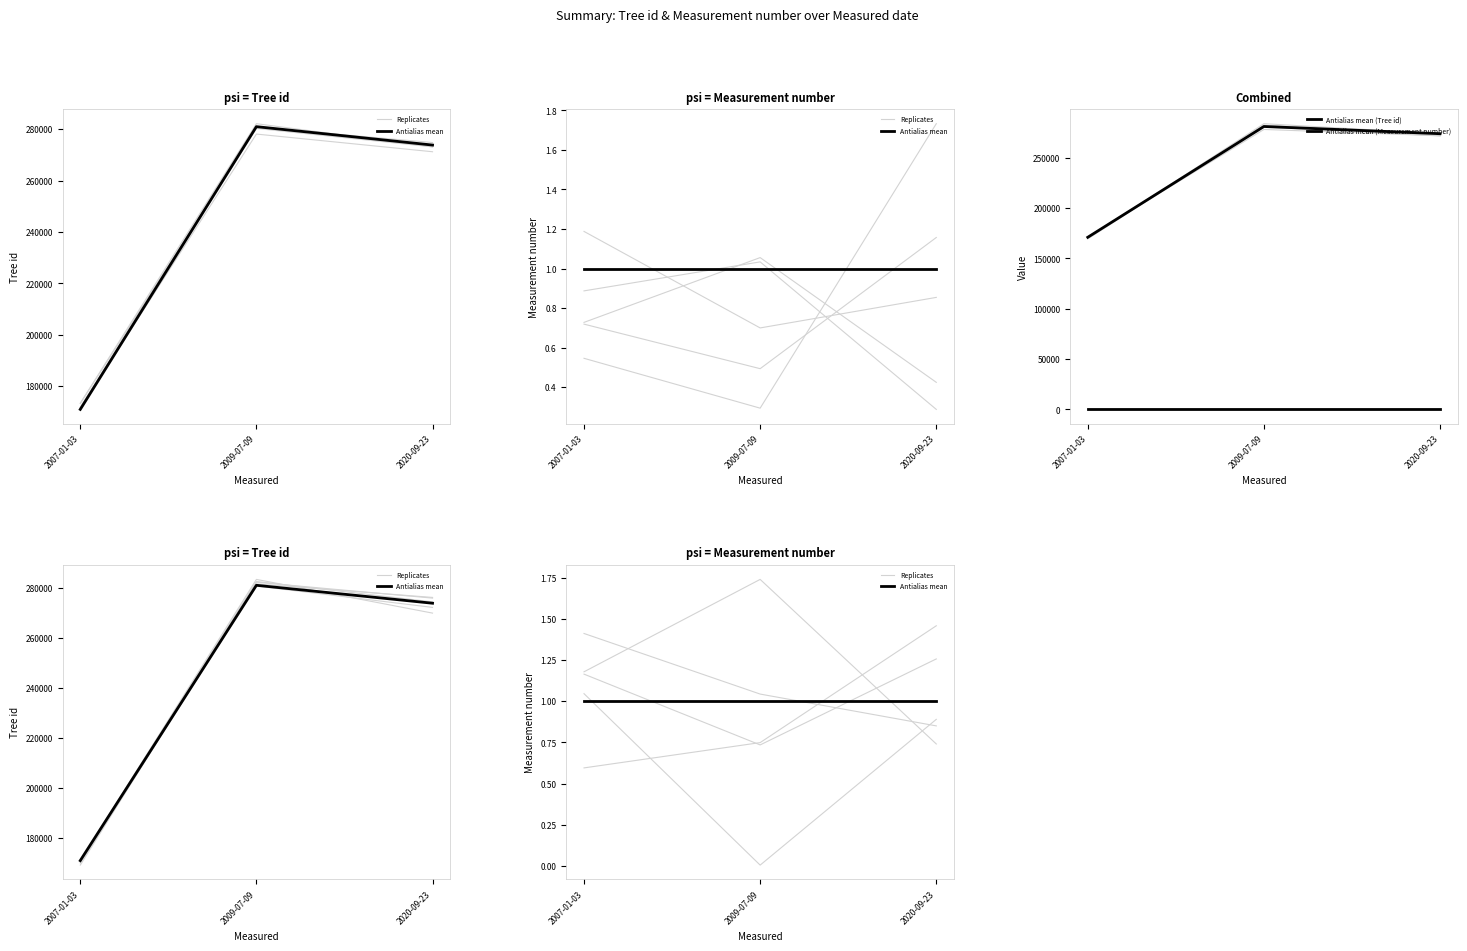

What value does the Replicates series have at 2009-07-09?

1.0